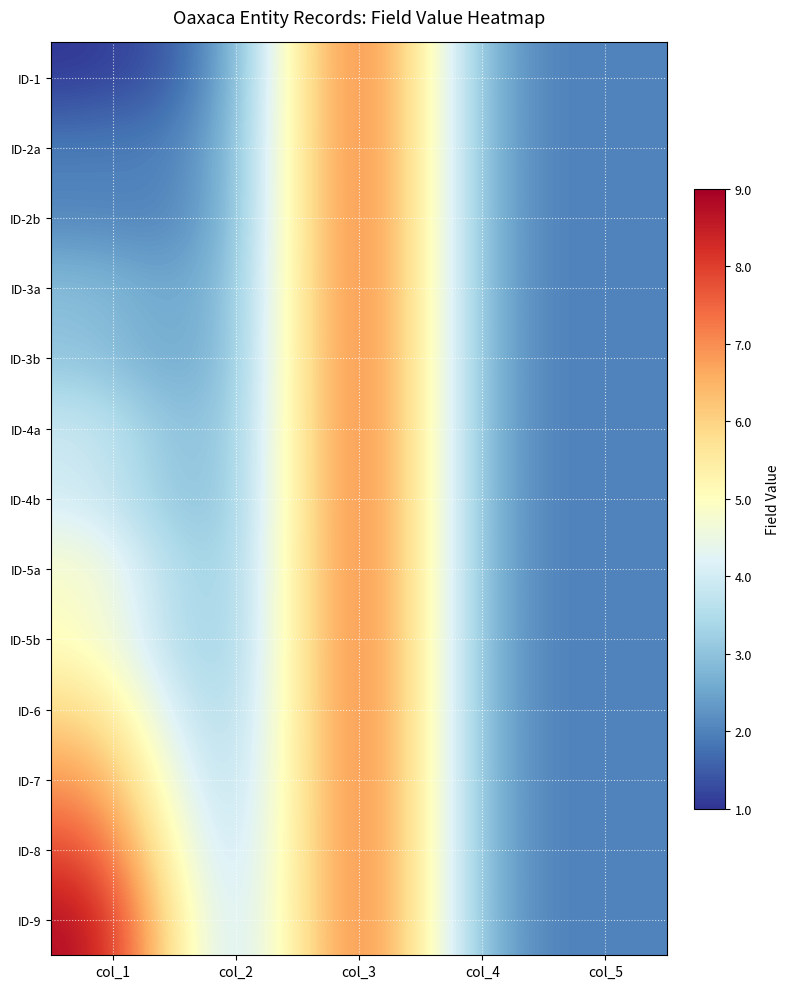

Reading left to right, extract all data points from this chart.

ID-1: col_1=1	col_2=2	col_3=9	col_4=2	col_5=2
ID-2a: col_1=2	col_2=2	col_3=9	col_4=2	col_5=2
ID-2b: col_1=2	col_2=2	col_3=9	col_4=2	col_5=2
ID-3a: col_1=3	col_2=2	col_3=9	col_4=2	col_5=2
ID-3b: col_1=3	col_2=2	col_3=9	col_4=2	col_5=2
ID-4a: col_1=4	col_2=2	col_3=9	col_4=2	col_5=2
ID-4b: col_1=4	col_2=2	col_3=9	col_4=2	col_5=2
ID-5a: col_1=5	col_2=2	col_3=9	col_4=2	col_5=2
ID-5b: col_1=5	col_2=2	col_3=9	col_4=2	col_5=2
ID-6: col_1=6	col_2=2	col_3=9	col_4=2	col_5=2
ID-7: col_1=7	col_2=2	col_3=9	col_4=2	col_5=2
ID-8: col_1=8	col_2=2	col_3=9	col_4=2	col_5=2
ID-9: col_1=9	col_2=2	col_3=9	col_4=2	col_5=2